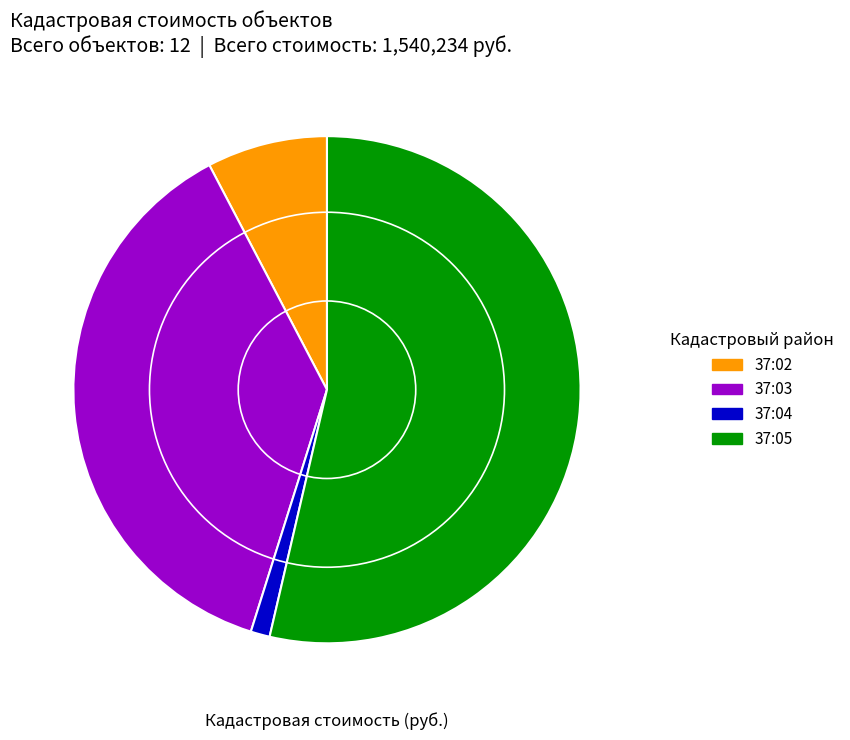

True or false: 37:05 accounts for 49% of the total.

False